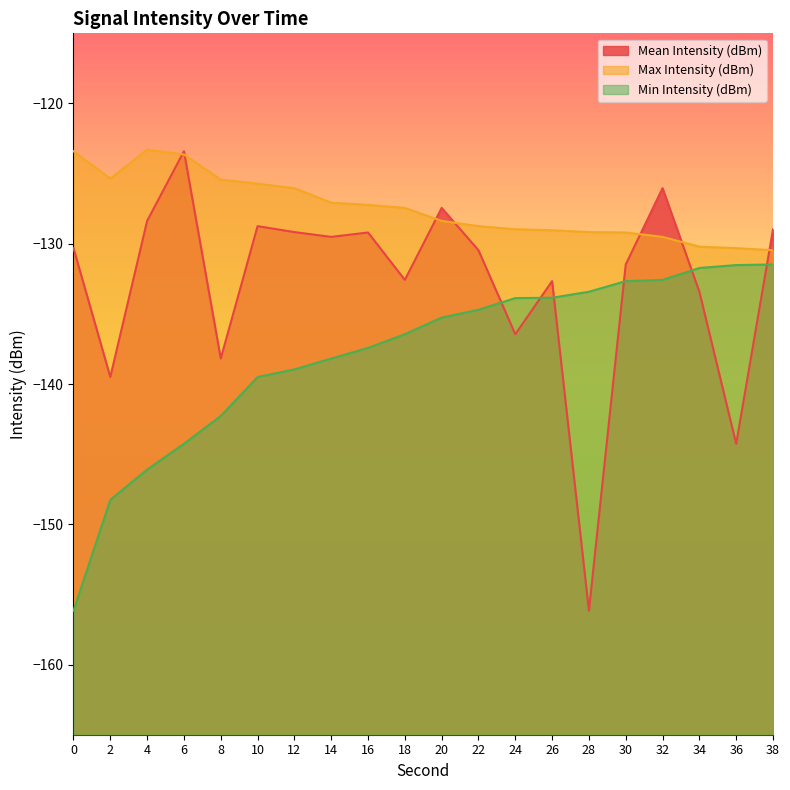

At how many categories does at least one series exceed -125?

3